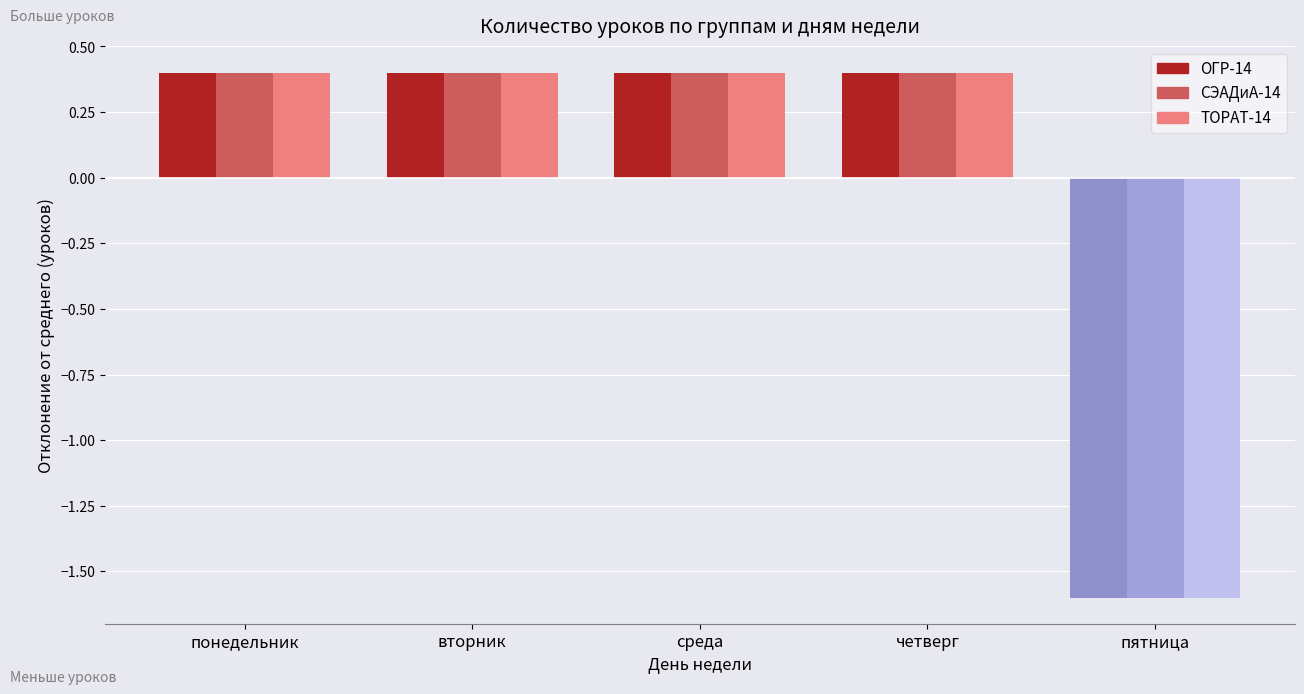

How many values in the СЭАДиА-14 series are below 0?

1